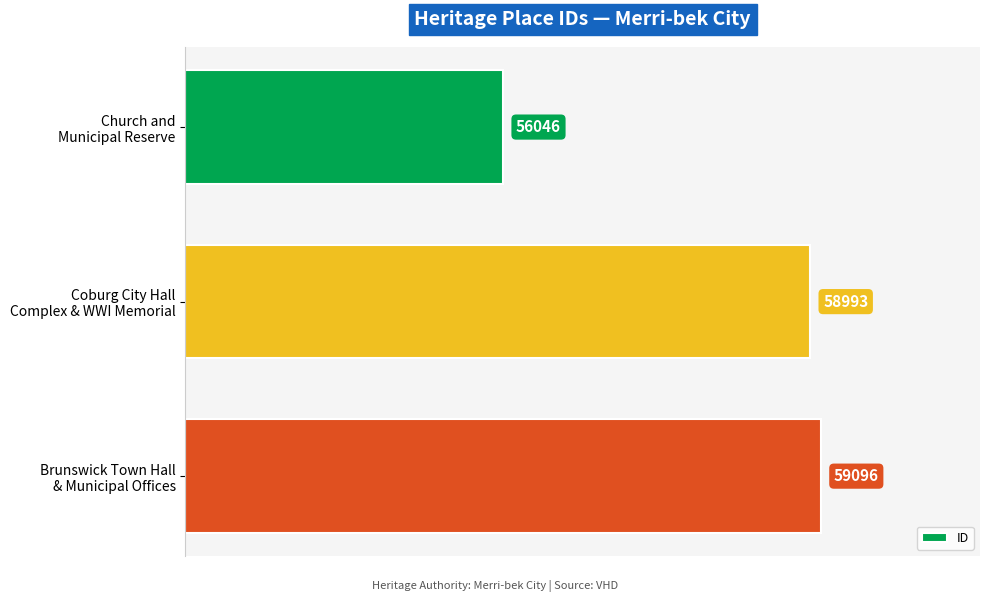

Does the chart contain any negative values?

No